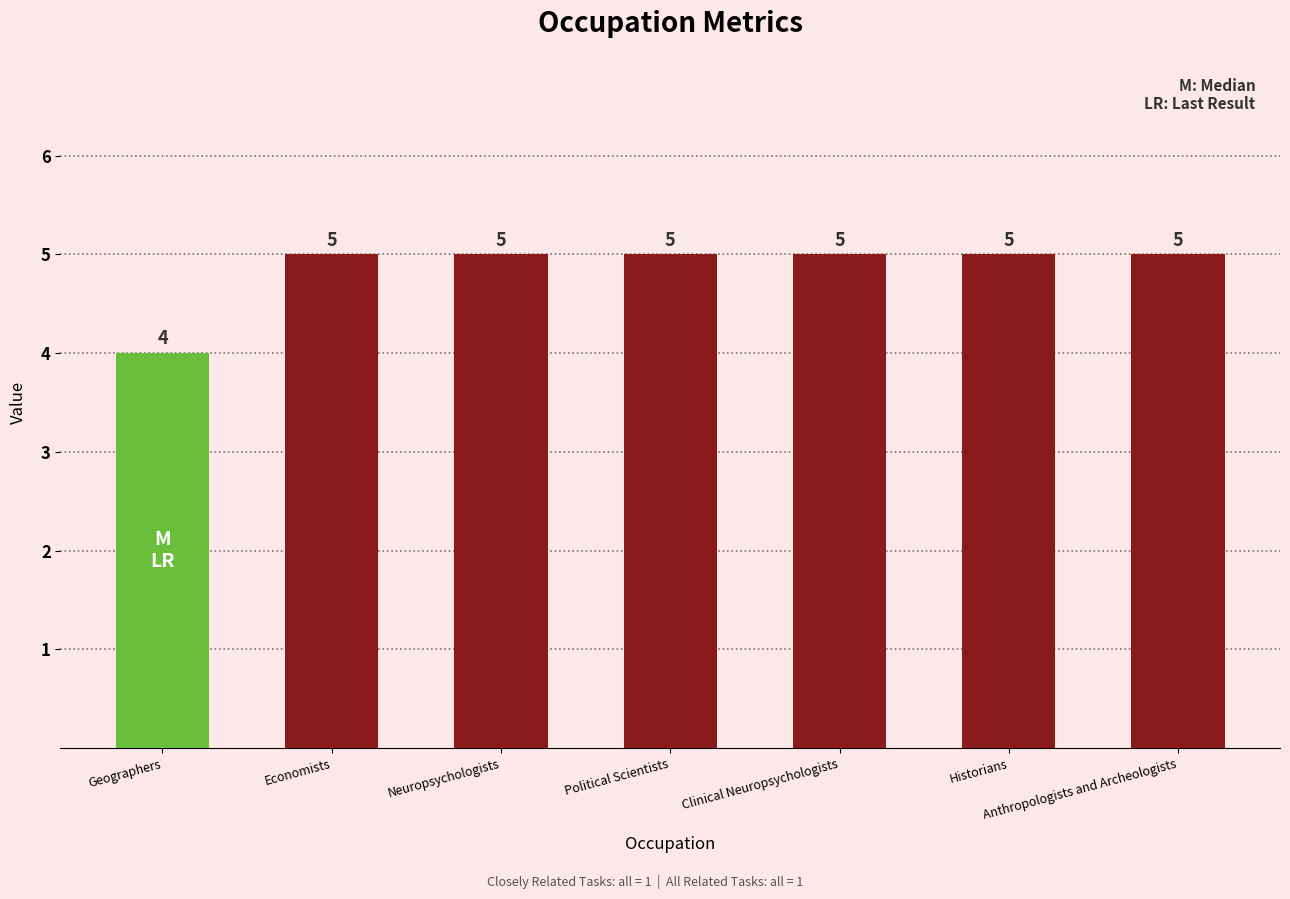

Reading left to right, transcribe all the data shown in this chart.

Geographers=4	Economists=5	Neuropsychologists=5	Political Scientists=5	Clinical Neuropsychologists=5	Historians=5	Anthropologists and Archeologists=5